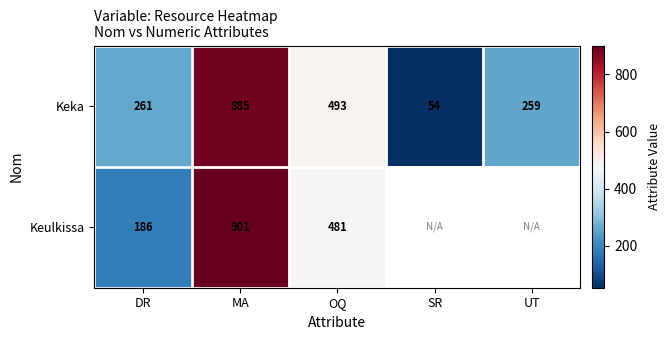

At which label is Keka closest to 469?

OQ